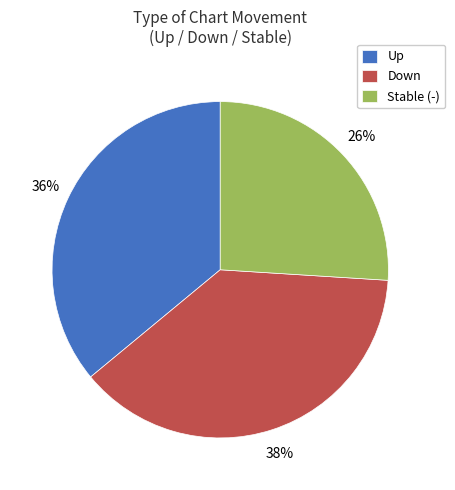

Rank the categories by value from lowest to highest.

Stable (-), Up, Down